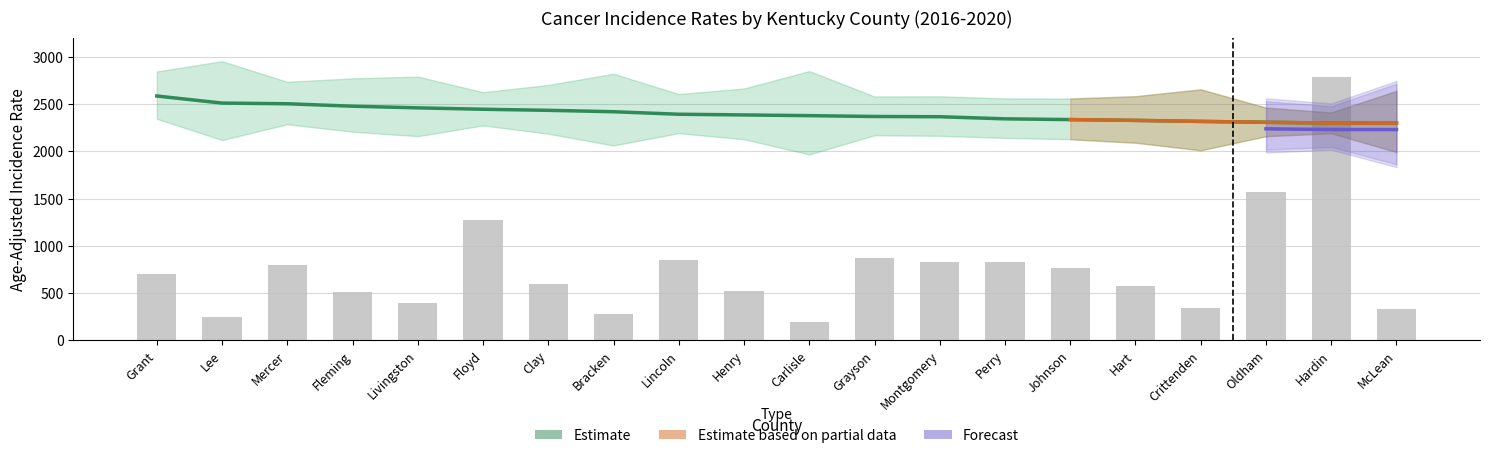

Is it true that Rate equals 1480.2 at Grant?

False